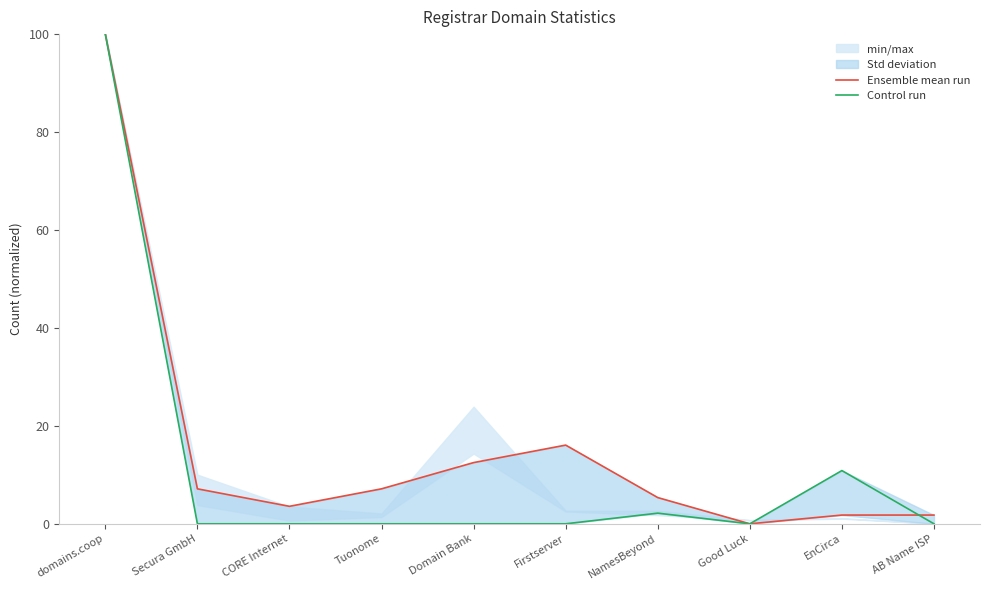

What is the difference between the Control run values at Domain Bank and NamesBeyond?

2.2